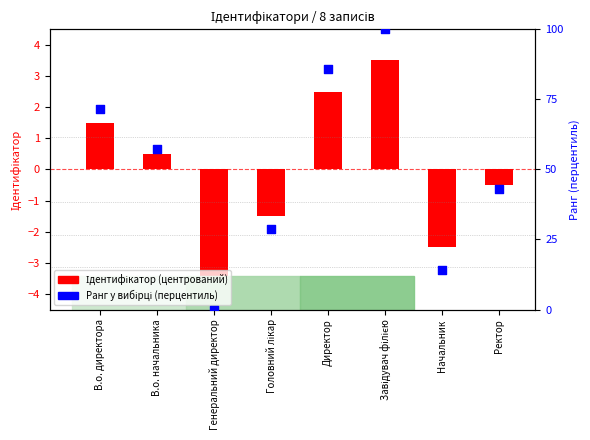

Which series reaches the maximum Y coordinate?

Ранг у вибірці (перцентиль)